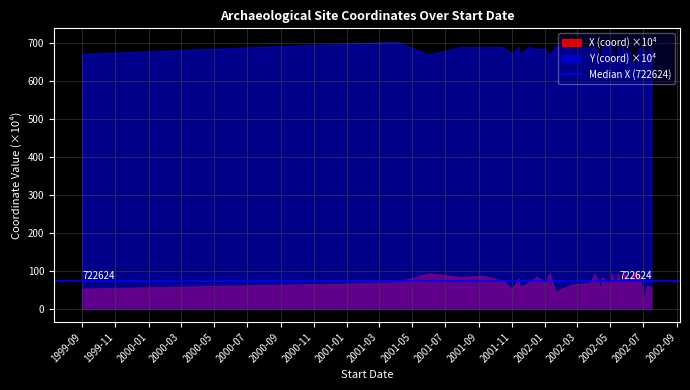

How many interior local valleys does the X (coord) series have?

12